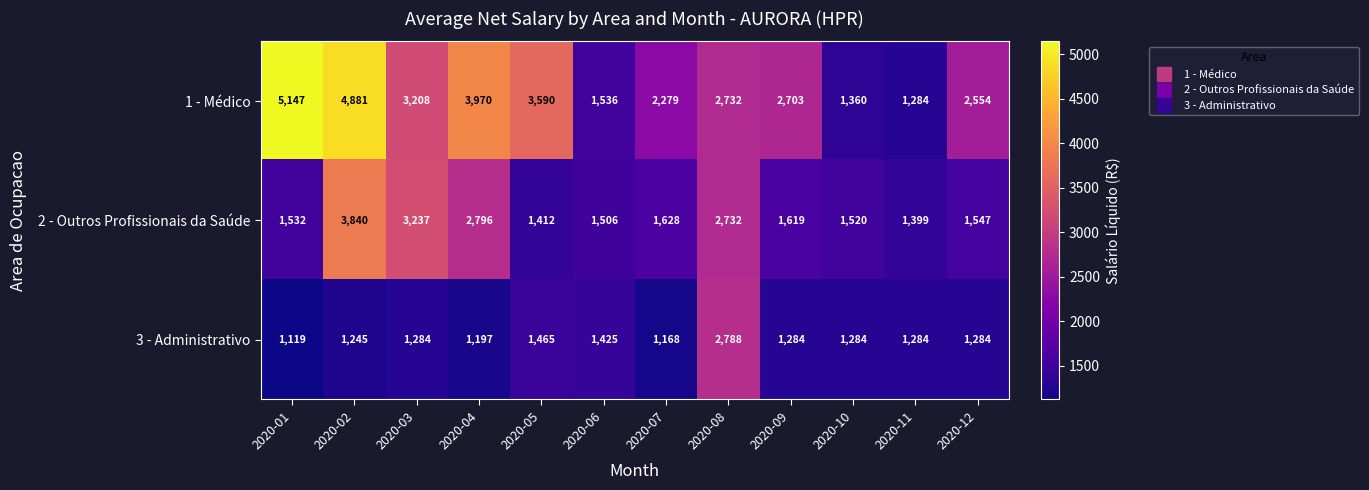

What is the approximate value of 3 - Administrativo at 2020-04?

1197